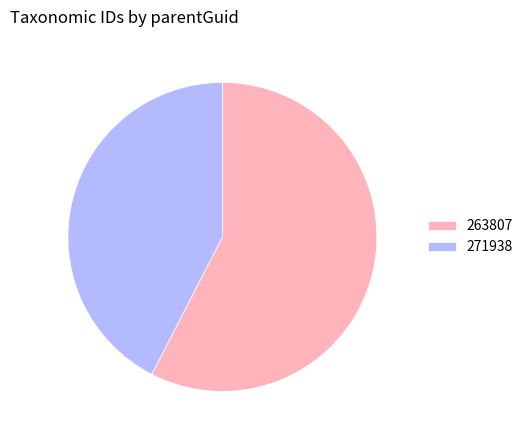

Is the sum of 263807 and 271938 greater than half?

Yes